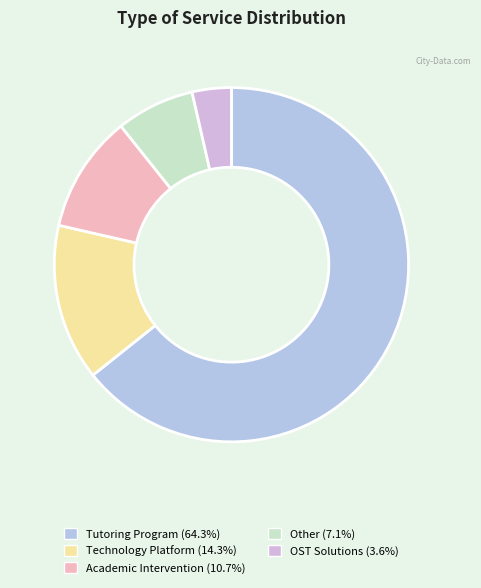

Which has a higher value, Academic Intervention or Other?

Academic Intervention